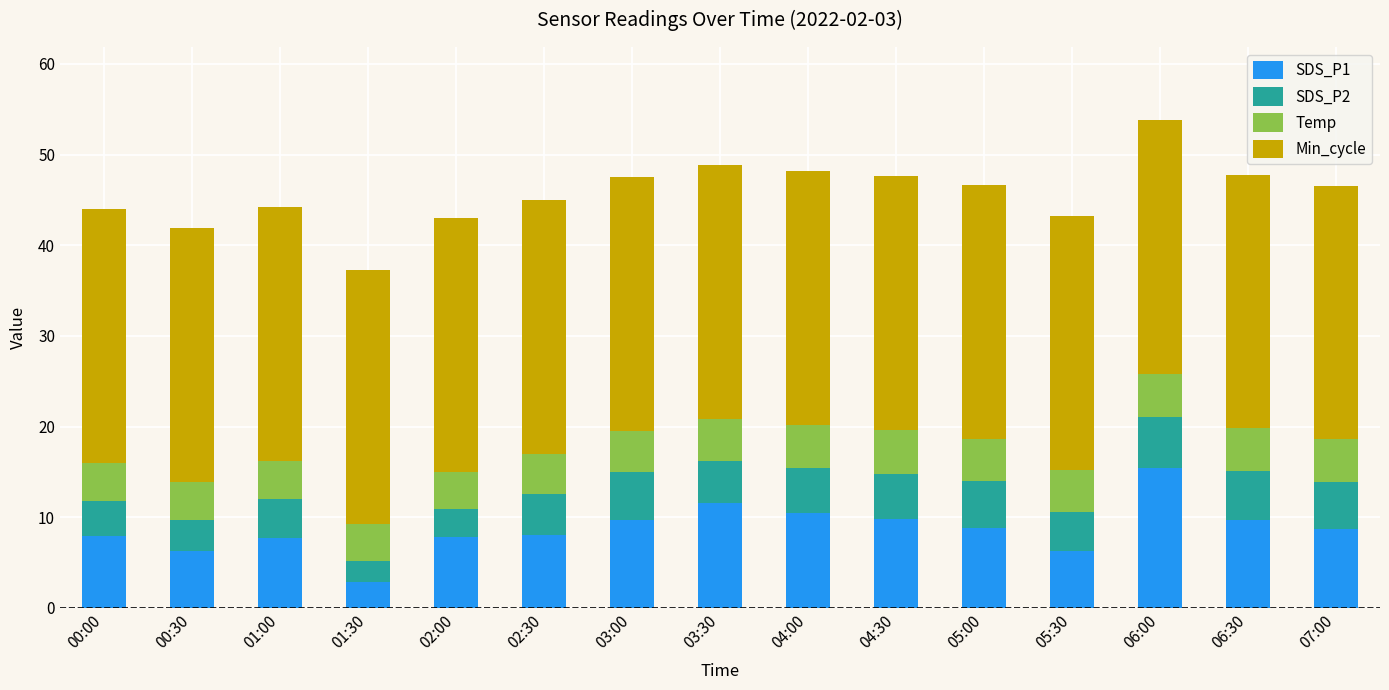

At which label does SDS_P1 reach its minimum?

01:30